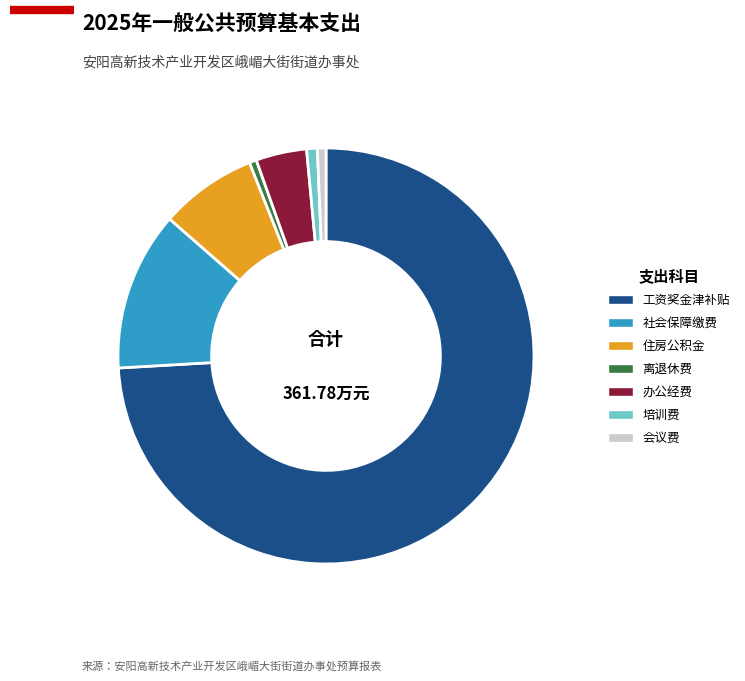

The 社会保障缴费 slice represents 12% of the pie. True or false?

True